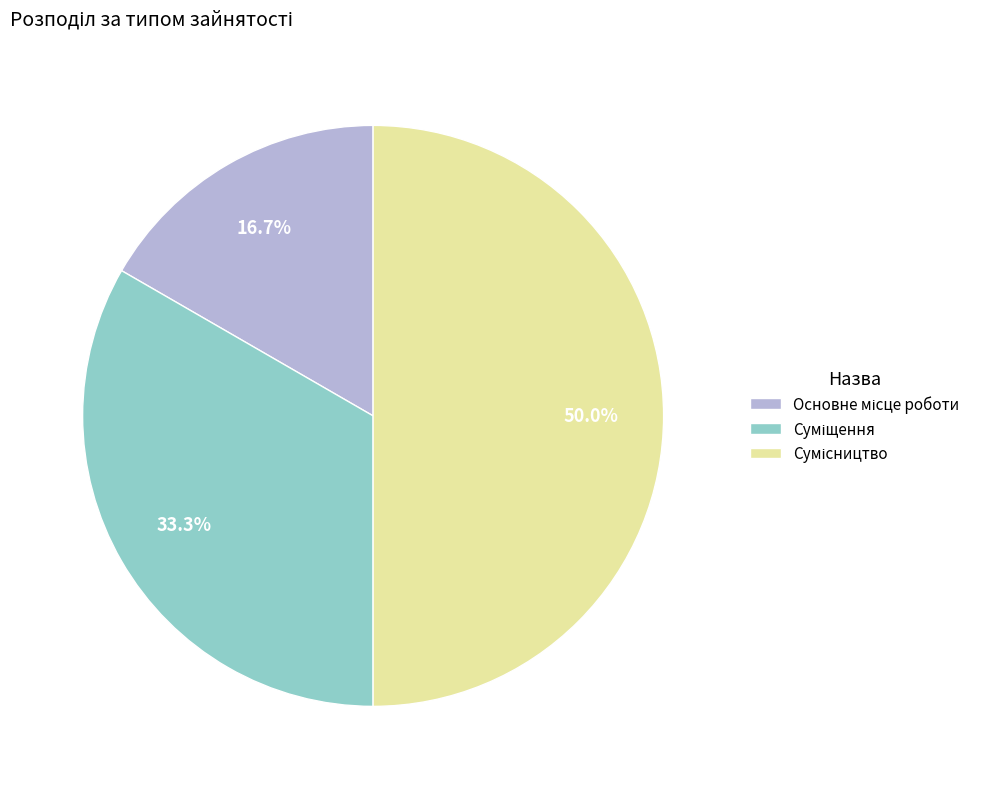

To the nearest percent, what percentage of the pie is Суміщення?

33%